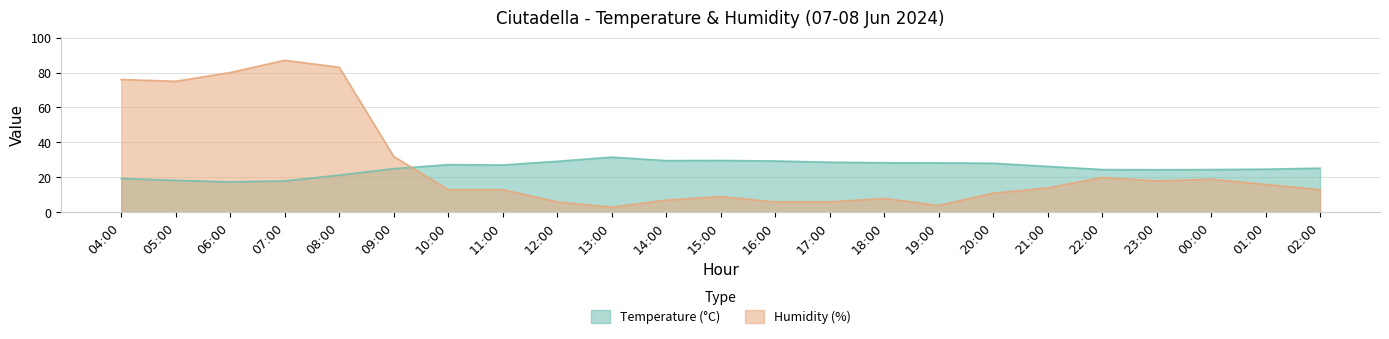

Reading left to right, transcribe all the data shown in this chart.

Temperature (°C): 19.4	18.3	17.4	18.0	21.3	25.0	27.3	27.1	29.2	31.6	29.6	29.7	29.4	28.7	28.4	28.3	28.1	26.3	24.5	24.4	24.5	24.7	25.3
Humidity (%): 76.0	75.0	80.0	87.0	83.0	32.0	13.0	13.0	6.0	3.0	7.0	9.0	6.0	6.0	8.0	4.0	11.0	14.0	20.0	18.0	19.0	16.0	13.0